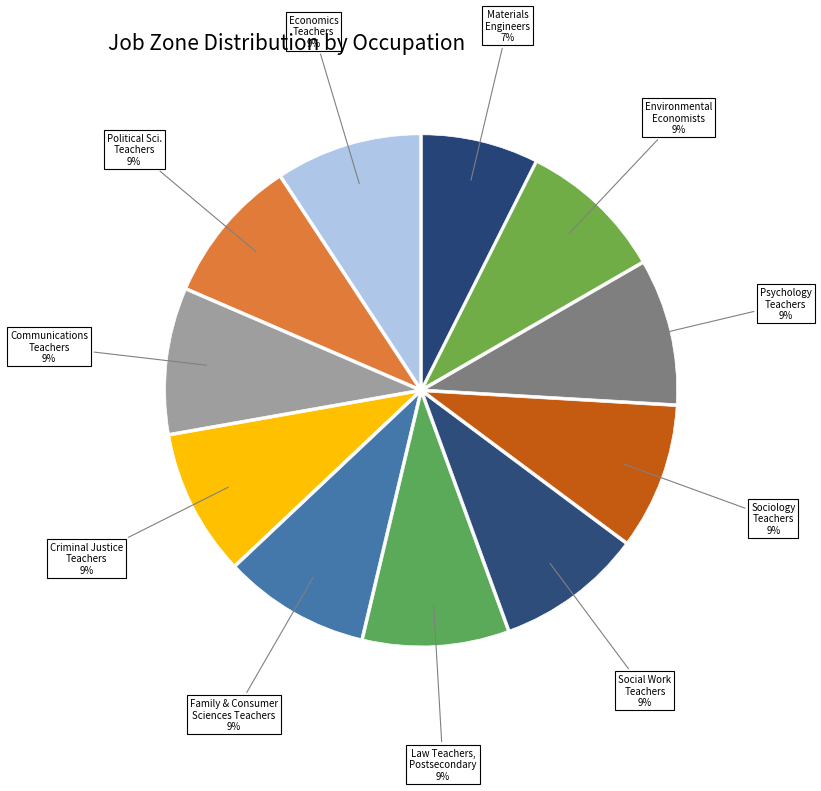

Is the sum of Criminal Justice Teachers and Family & Consumer Sciences Teachers greater than half?

No